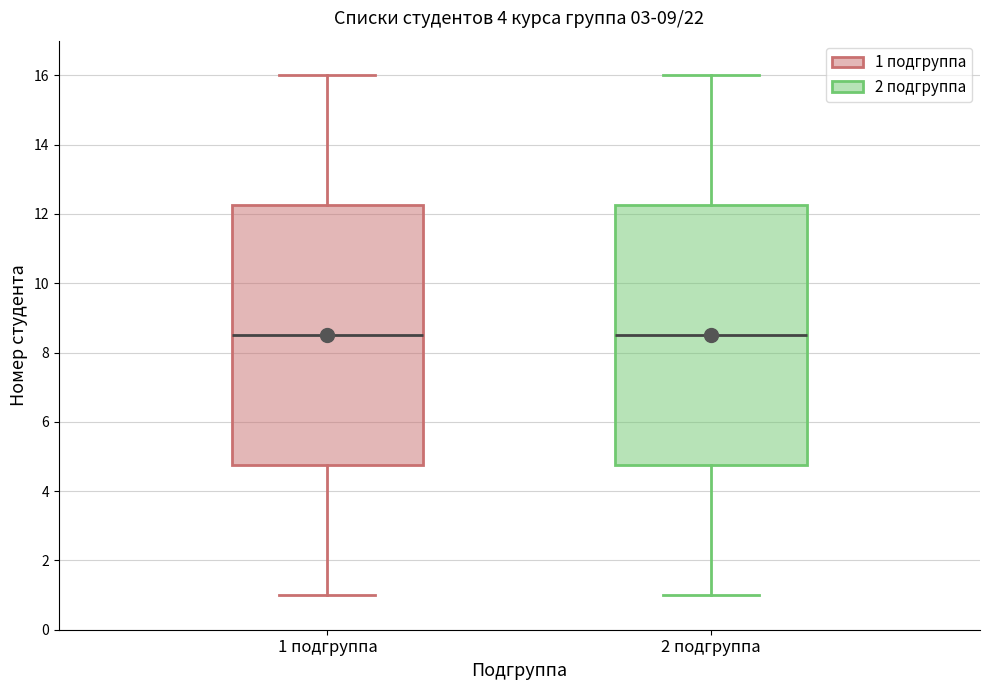

Reading left to right, transcribe this box plot: for each box, give where its median line is, the range the box spans, and where its two whiskers end, as read against the y-axis. The values are not printed on the chart, so give them approximately, as read against the axis.

1 подгруппа: median 8.6, box 4.8 to 12.2, whiskers 1.0 to 16.0
2 подгруппа: median 8.6, box 4.8 to 12.2, whiskers 1.0 to 16.0